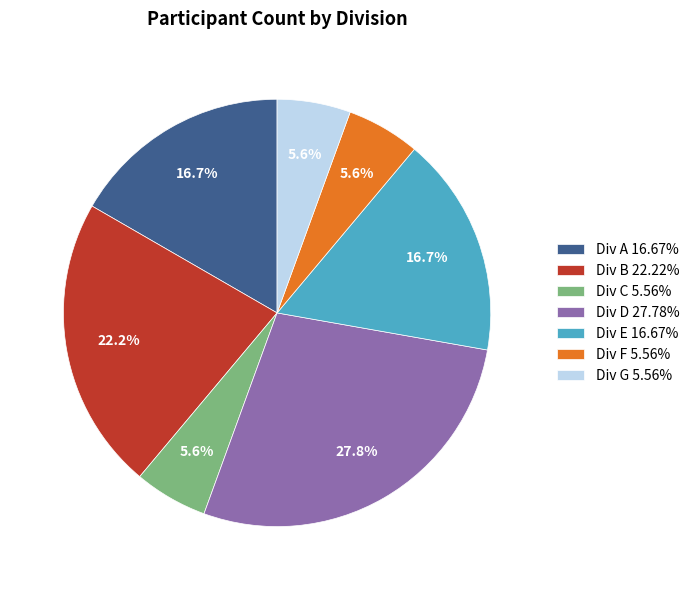

To the nearest percent, what is the difference between the largest and smallest slice percentages?

22%